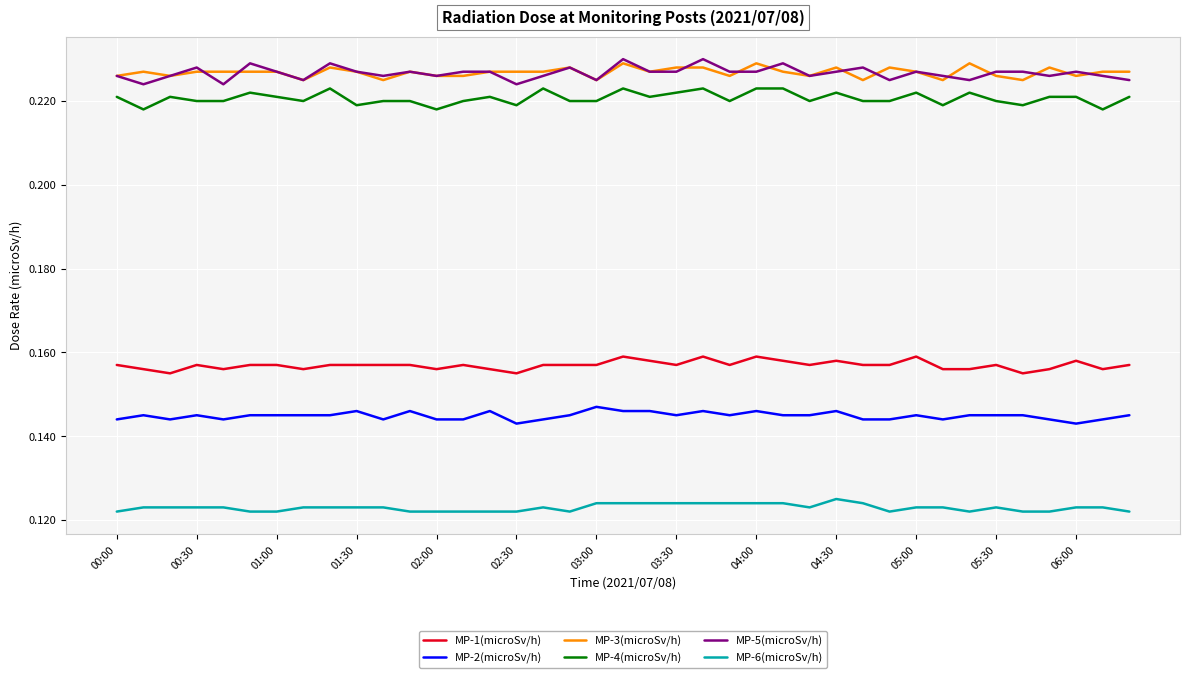

True or false: MP-2(microSv/h) and MP-1(microSv/h) cross at least once.

False